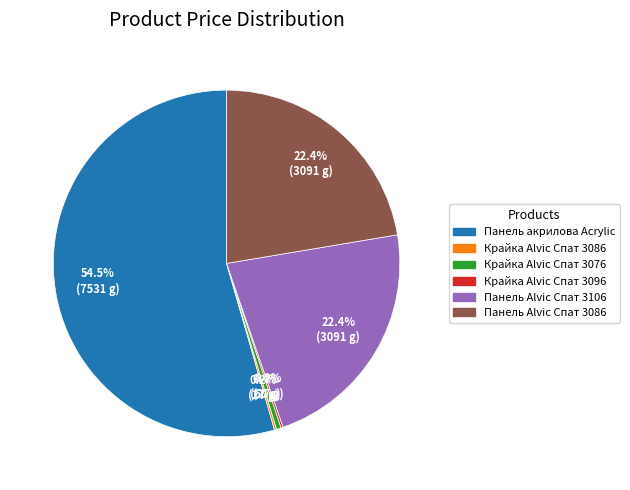

Is the sum of Панель акрилова Acrylic and Панель Alvic Спат 3086 greater than half?

Yes